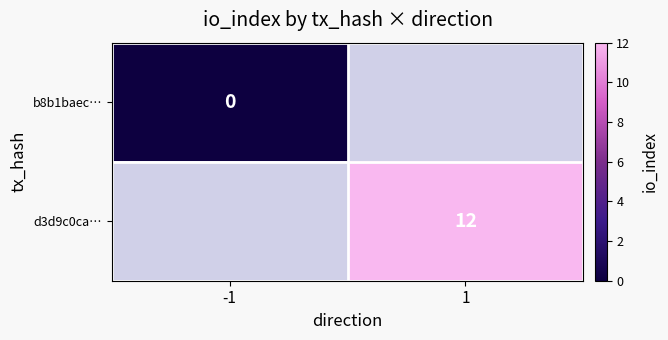

True or false: d3d9c0ca… has a value of 21 at 1.

False